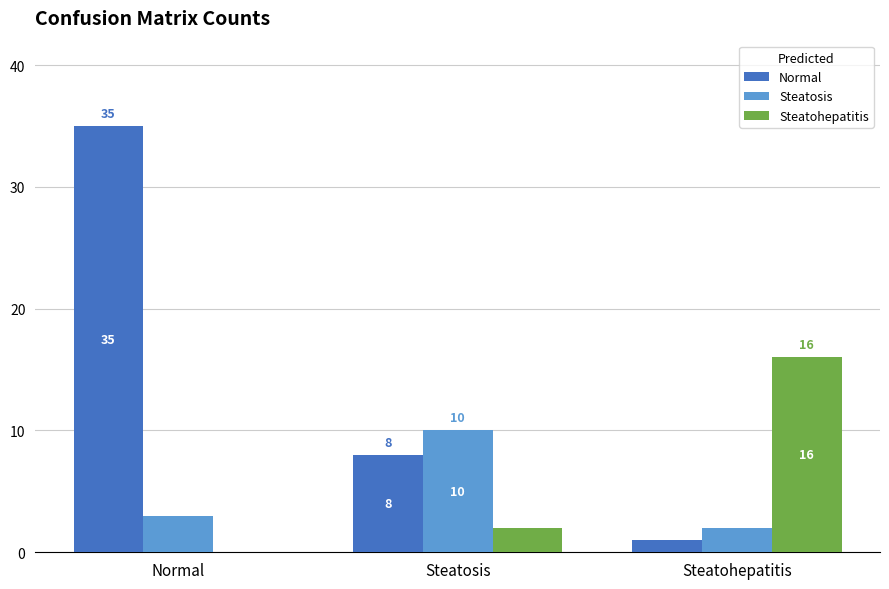

Reading right to left, extract all data points from this chart.

Normal: Steatohepatitis=1	Steatosis=8	Normal=35
Steatosis: Steatohepatitis=2	Steatosis=10	Normal=3
Steatohepatitis: Steatohepatitis=16	Steatosis=2	Normal=0